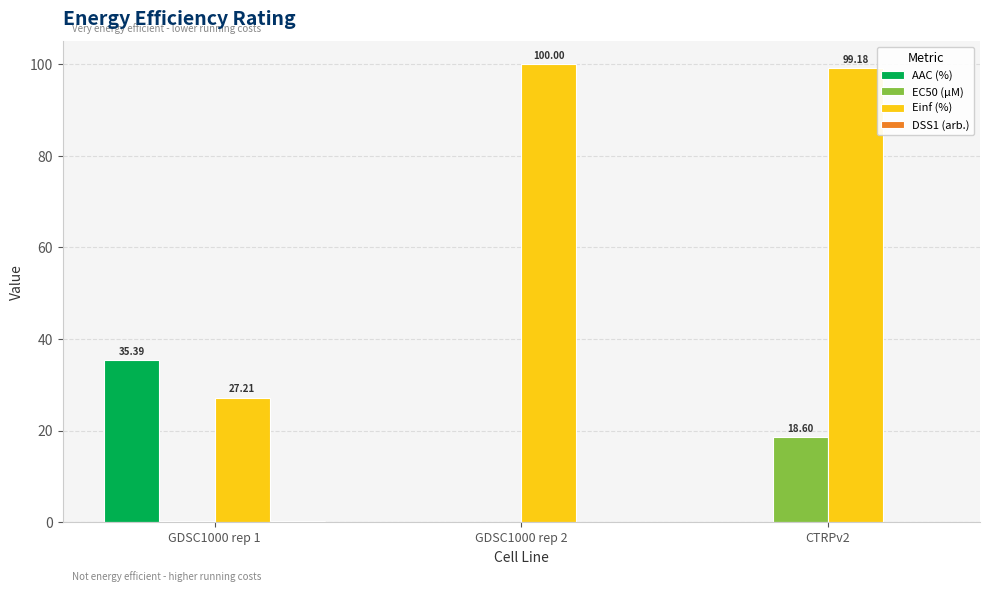

Is the value of Einf (%) at CTRPv2 greater than the value of EC50 (µM) at GDSC1000 rep 2?

Yes